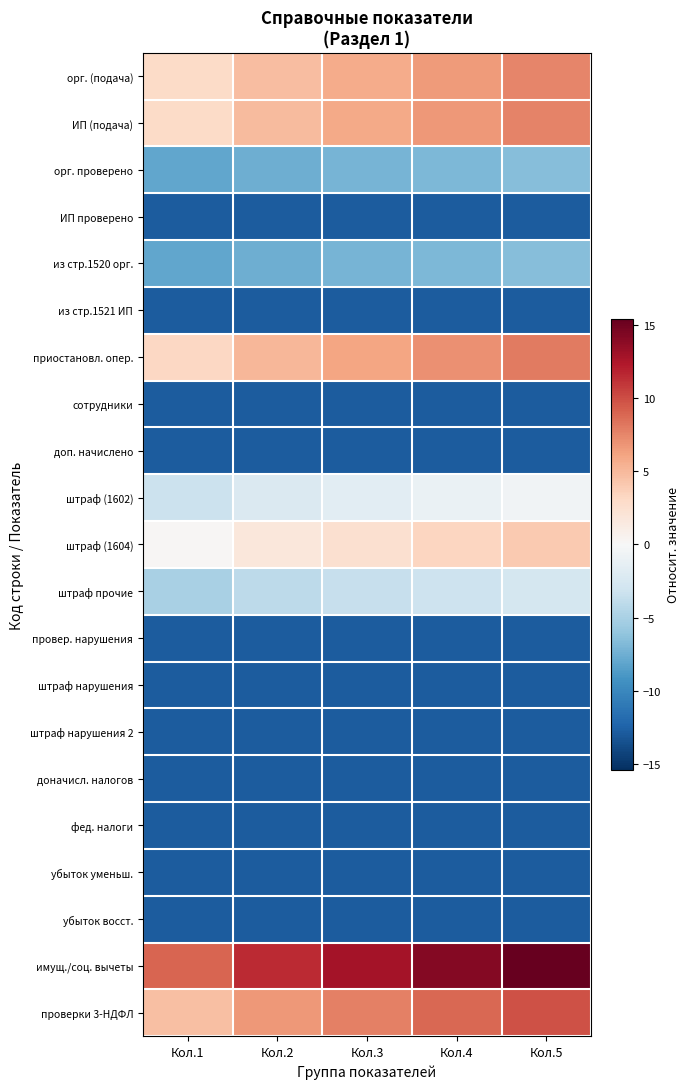

What is the greatest value displayed?

15.4